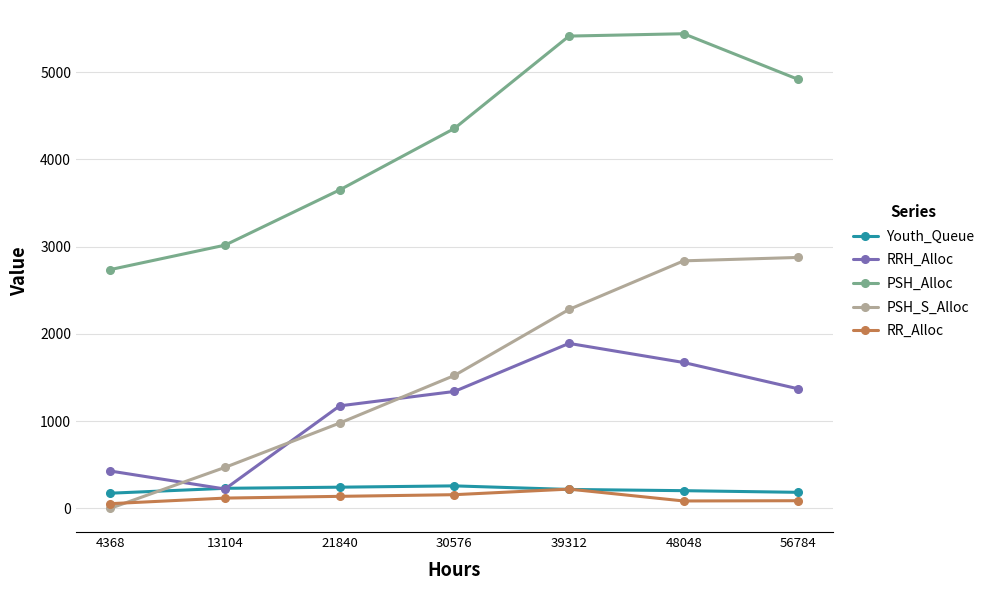

What is the difference between the Youth_Queue values at 30576 and 48048?

55